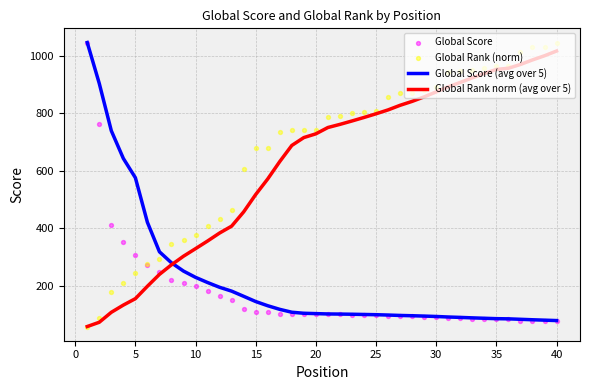

Is it true that Global Rank norm (avg over 5) equals 953.4 at 35?

True